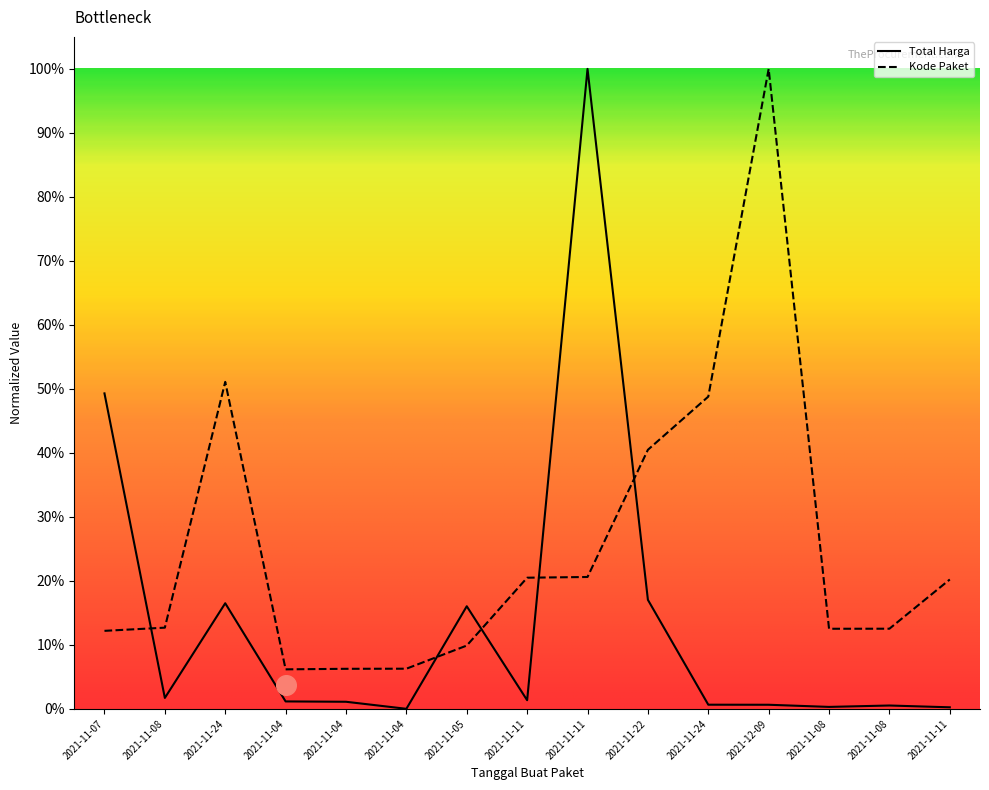

Which series contains the lowest Y value?

Total Harga